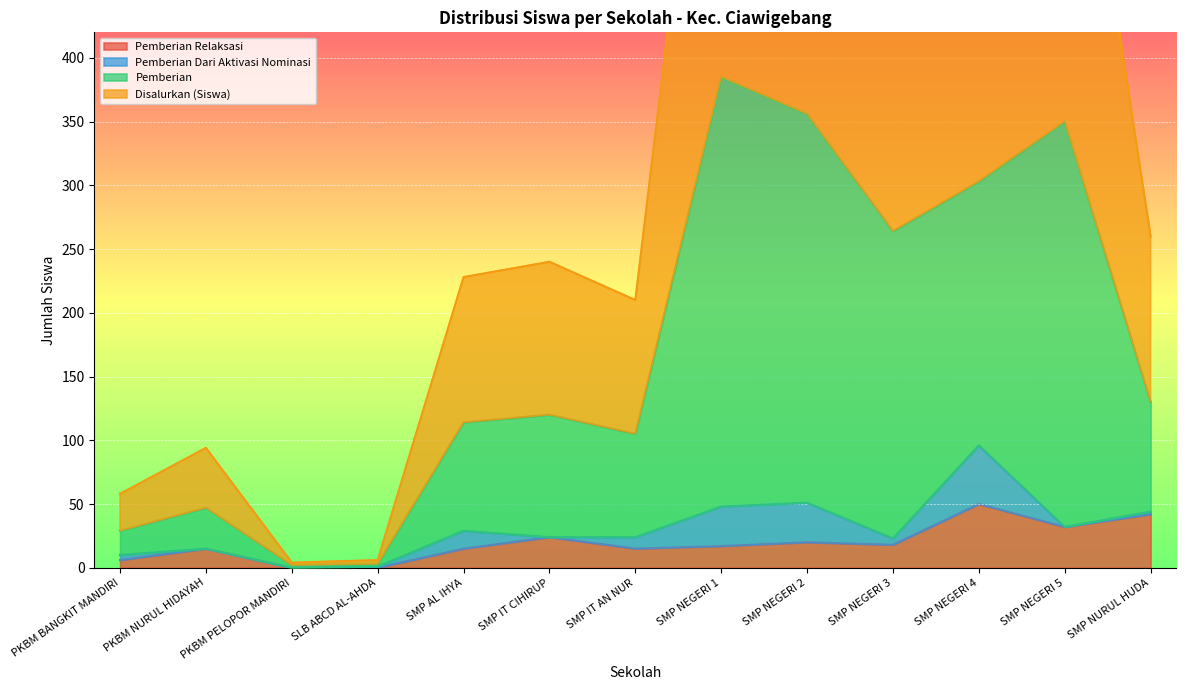

What is the average value of the Pemberian series?

170